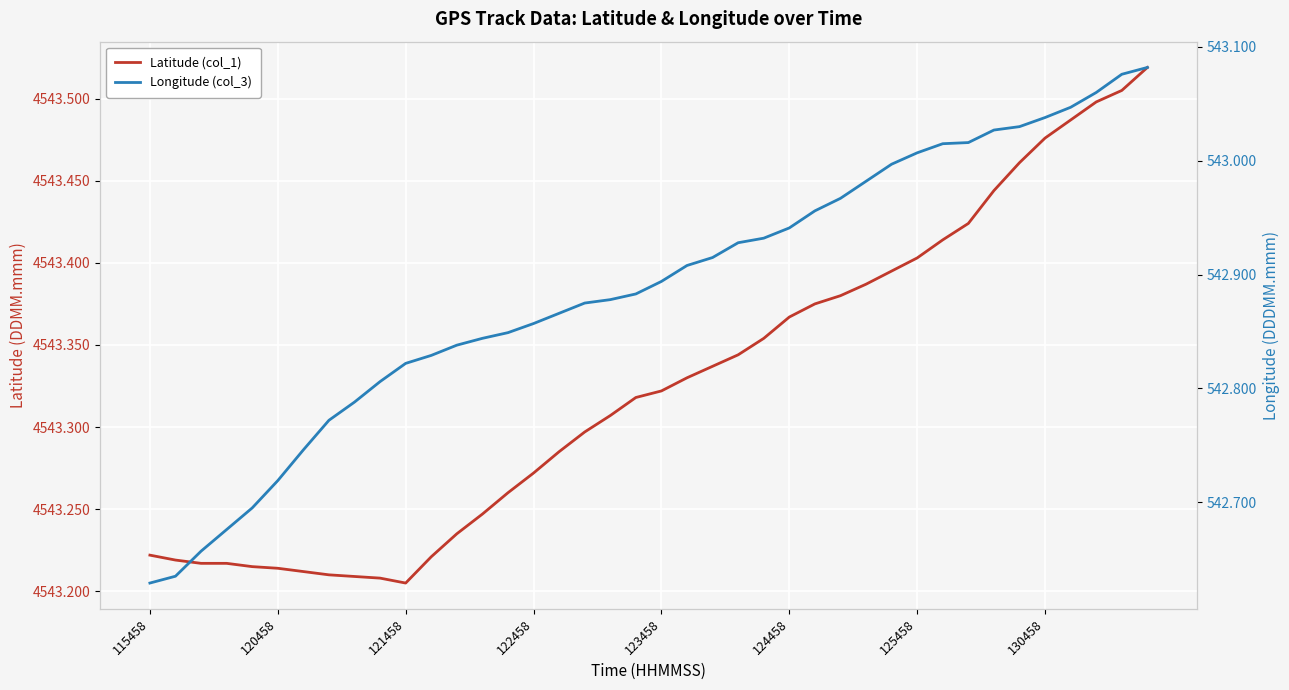

The value of Longitude (col_3) at 122458 is 542.9. True or false?

True